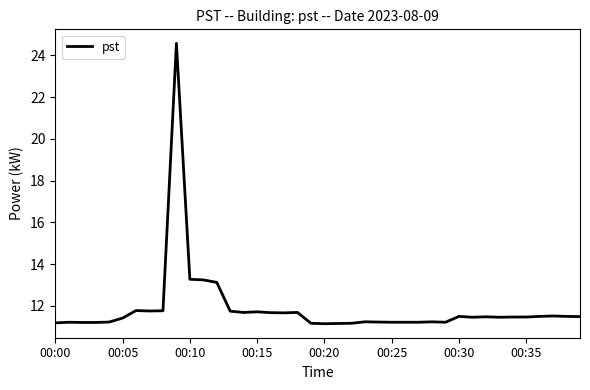

What is the difference between the maximum and minimum values?

13.4